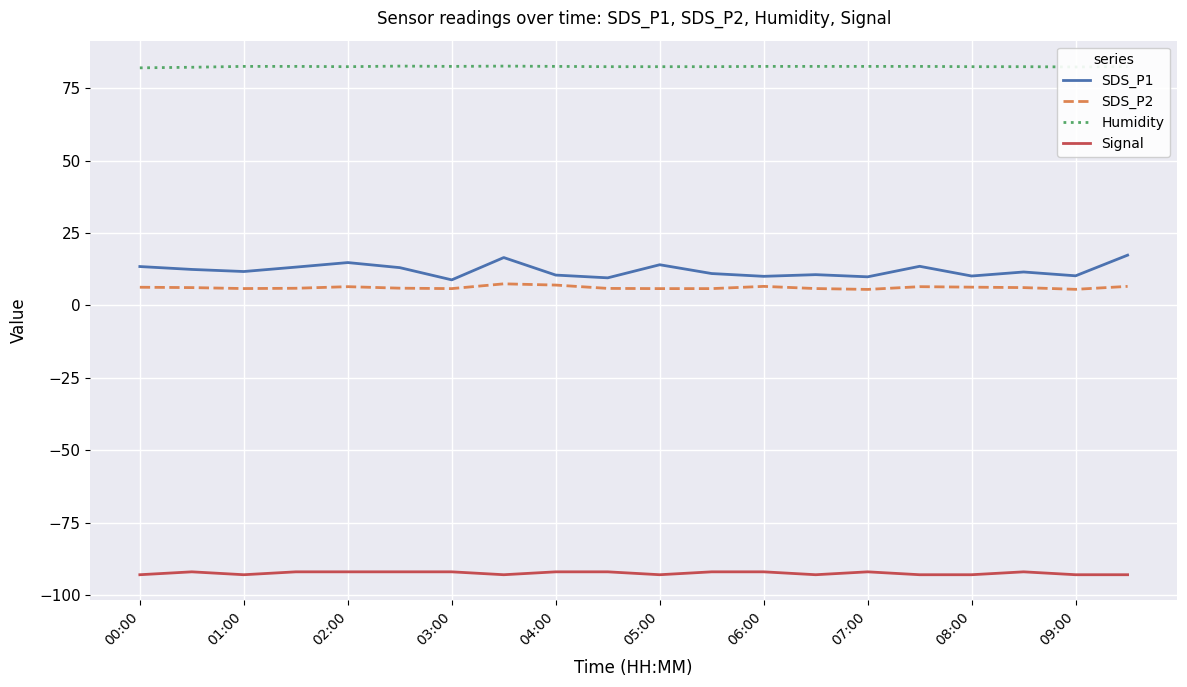

Which series has the largest total across all categories?

Humidity